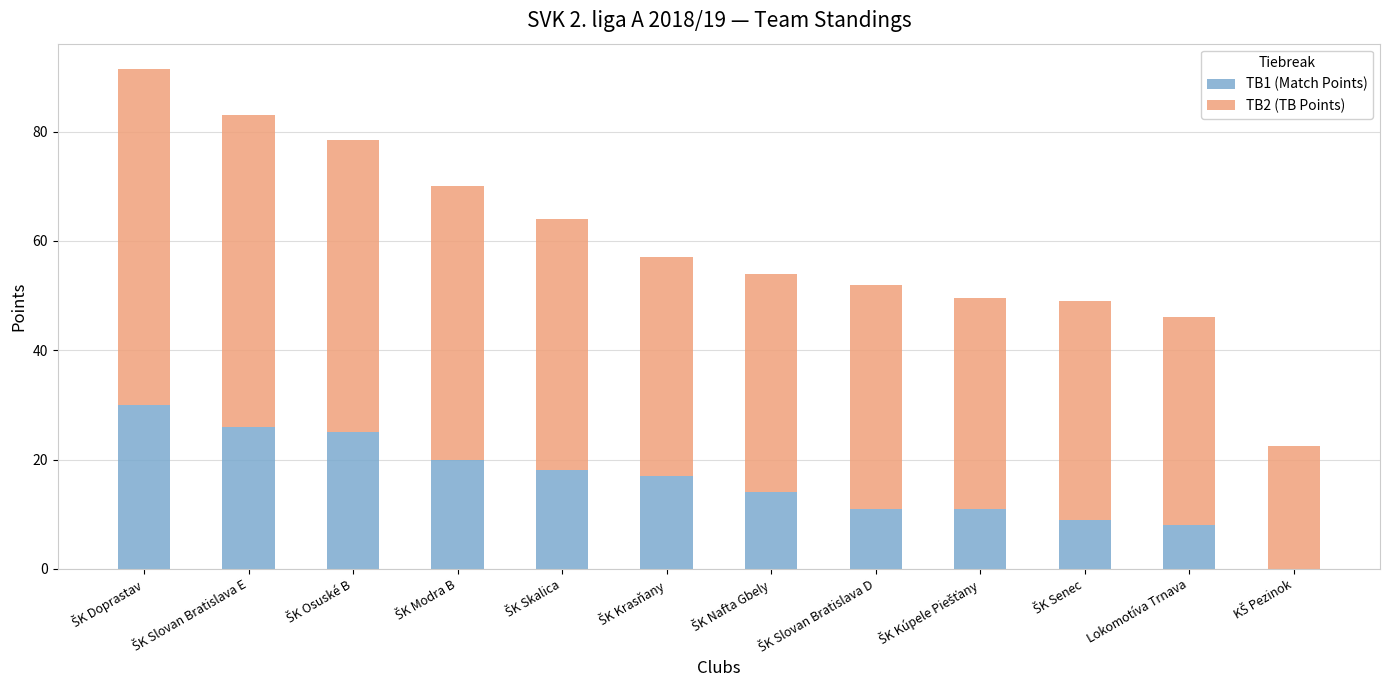

What is the maximum value for TB1 (Match Points)?

30.0